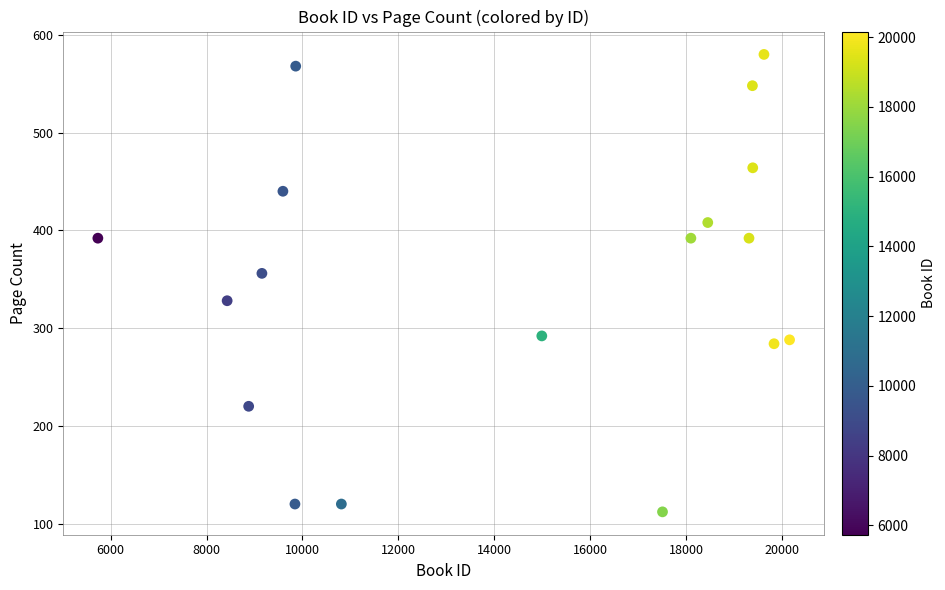

What Y value in the scatter plot is closest to 346?

356